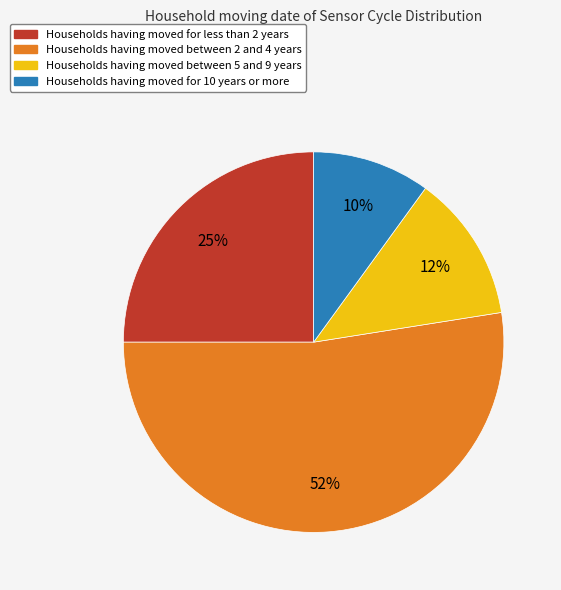

Is there a majority slice in this chart?

Yes